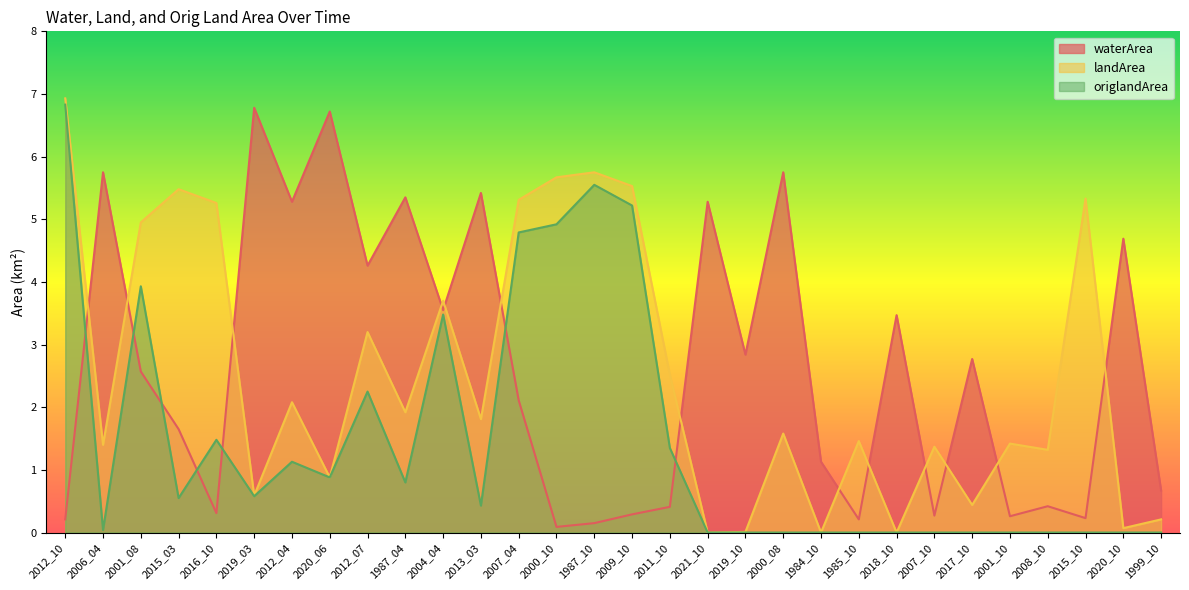

At which category is the sum across all series the highest?

2012_10